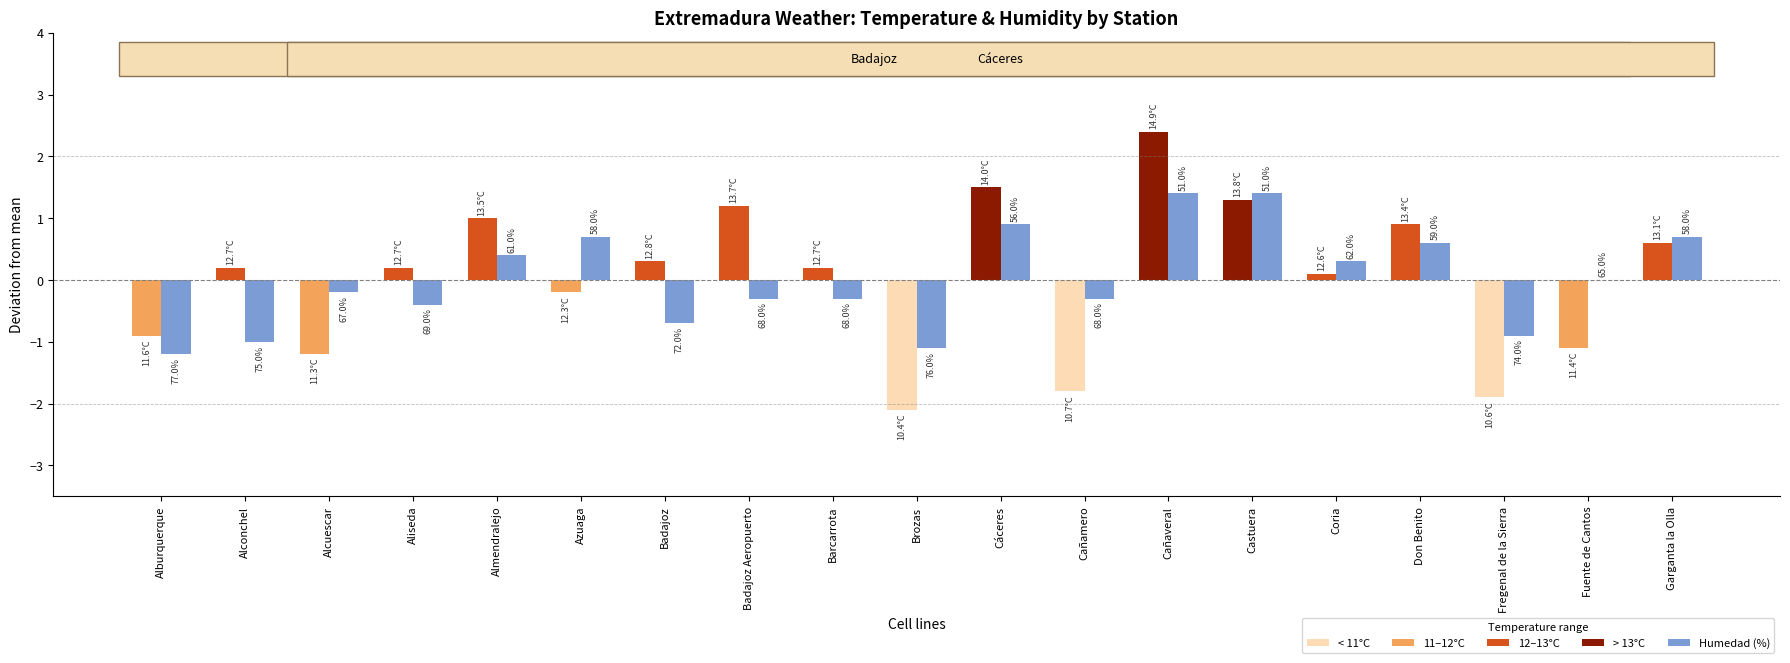

Is it true that Humedad (%) equals 0.5 at Castuera?

False